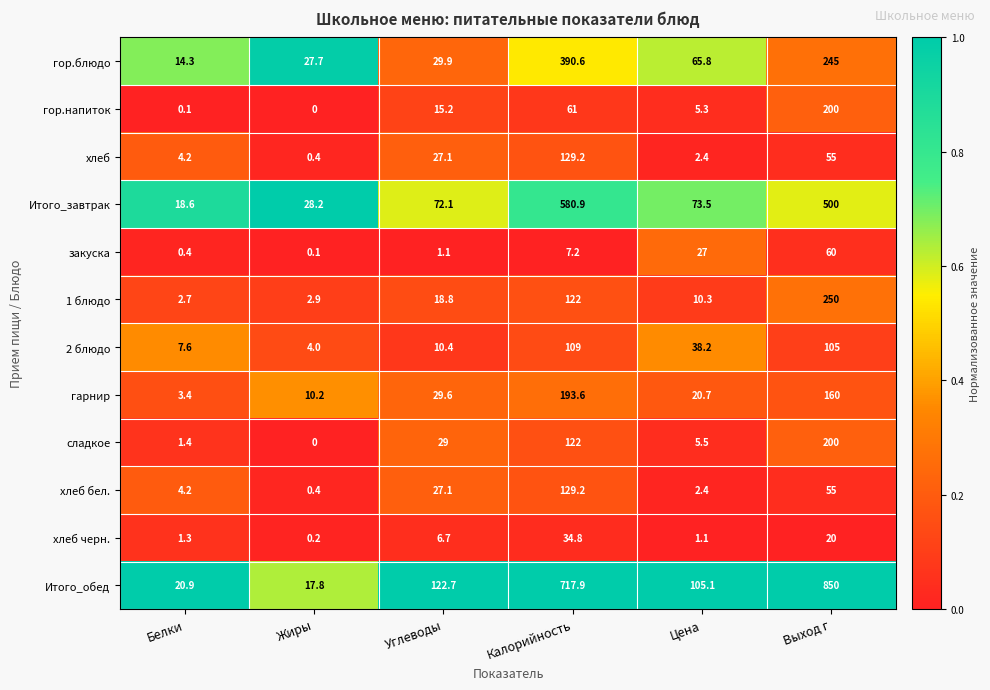

Which category has the lowest value in the гор.блюдо series?

Белки